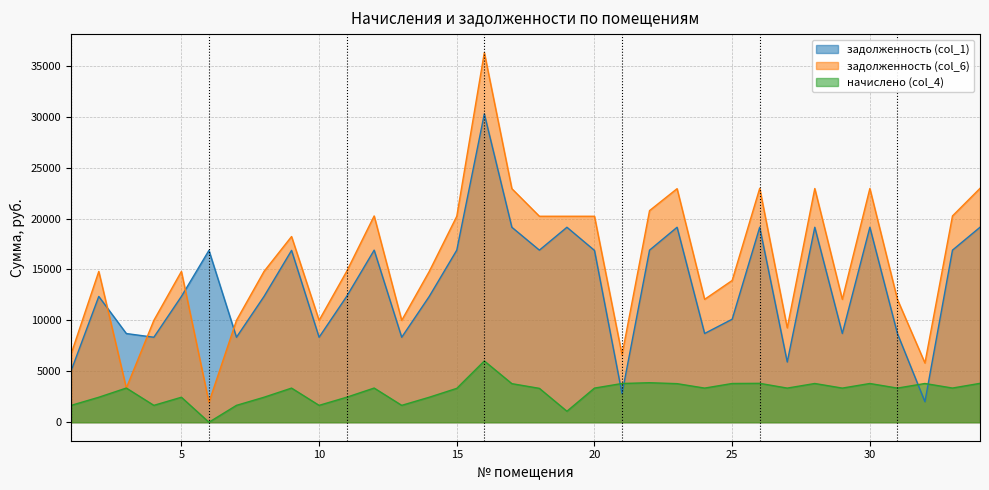

At how many categories does at least one series exceed 28079?

1